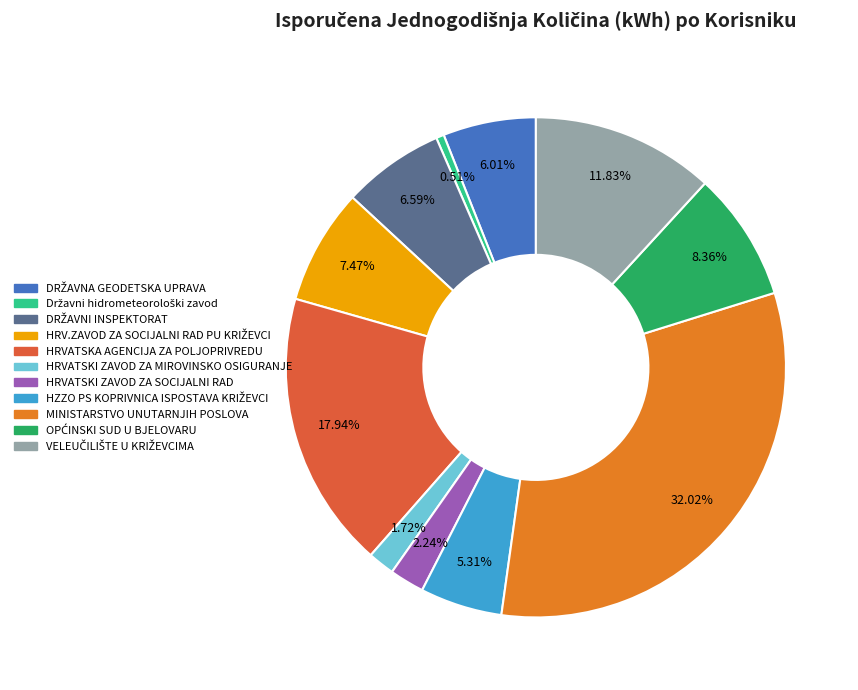

Is there any slice that represents more than half of the pie?

No